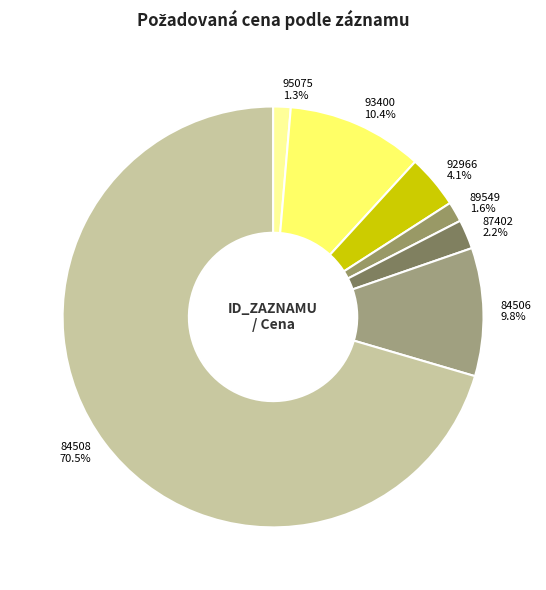

Which category has the biggest portion of the pie?

84508